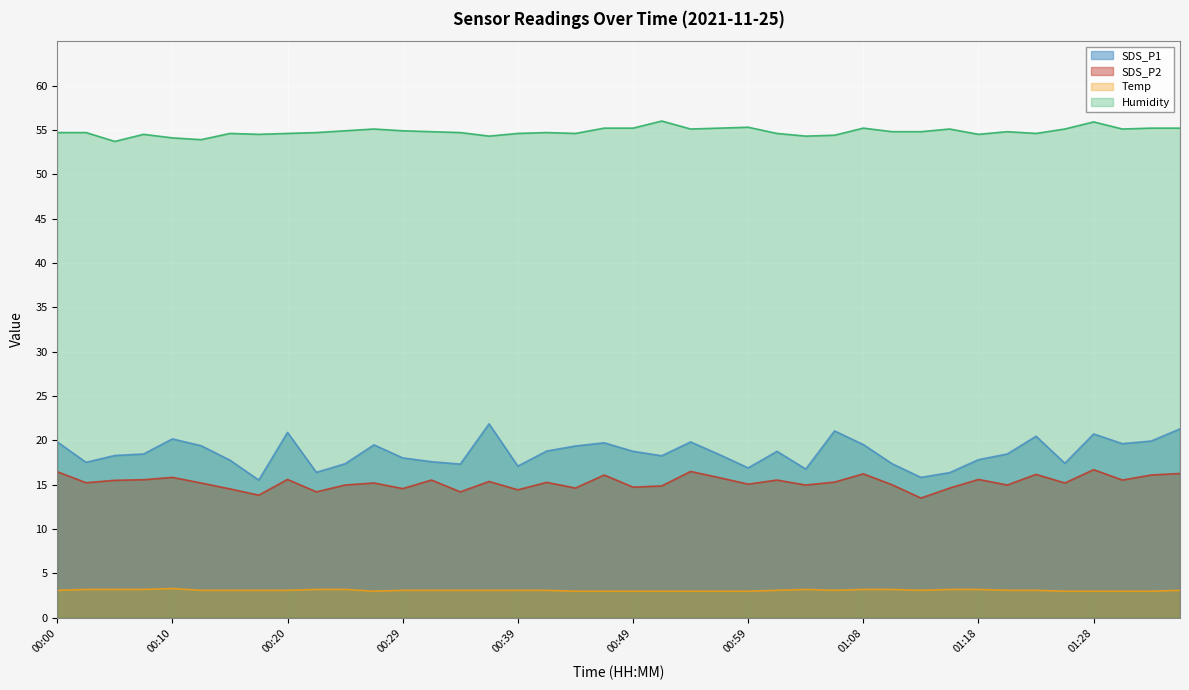

At which category does the chart reach its peak across all series?

00:51